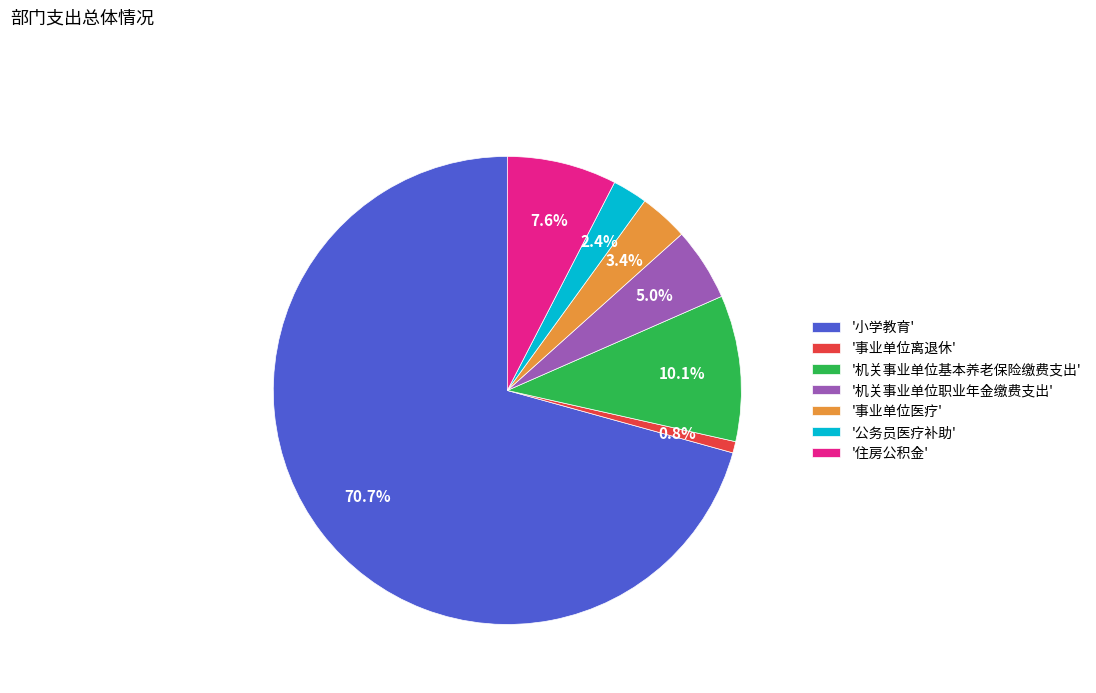

What is the smallest slice in the pie chart?

'事业单位离退休'